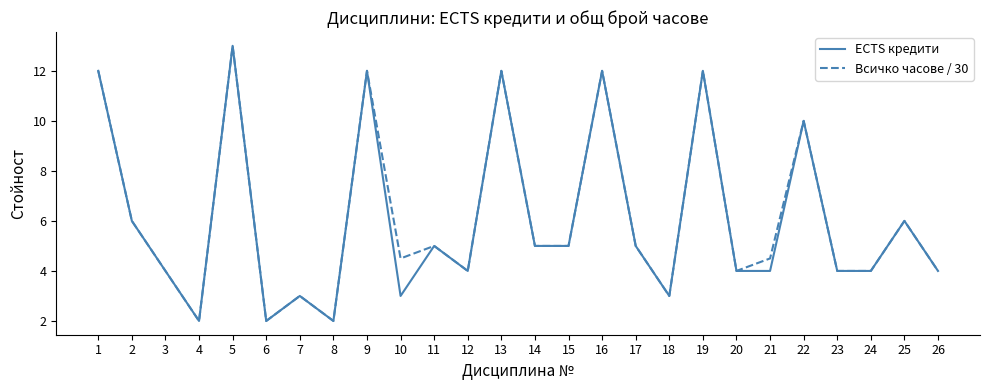

What is the difference between the maximum and minimum values in the Всичко часове / 30 series?

11.0